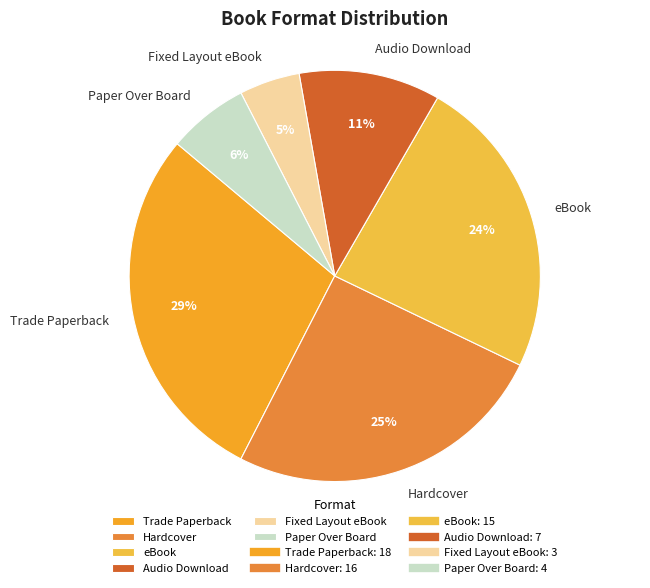

To the nearest percent, what is the combined percentage of Fixed Layout eBook and eBook?

29%